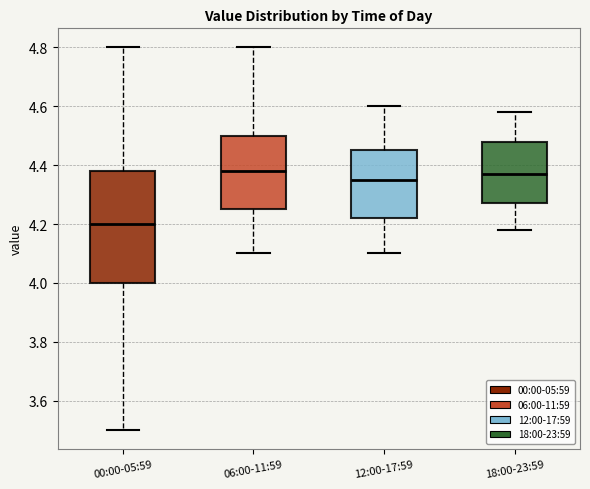

Reading left to right, read every box against the y-axis: the position of its median line, the range the box covers, and the ends of its whiskers. The values are not printed on the chart, so give them approximately, as read against the axis.

00:00-05:59: median 4.20, box 4.00 to 4.38, whiskers 3.50 to 4.80
06:00-11:59: median 4.38, box 4.26 to 4.50, whiskers 4.10 to 4.80
12:00-17:59: median 4.36, box 4.22 to 4.46, whiskers 4.10 to 4.60
18:00-23:59: median 4.38, box 4.28 to 4.48, whiskers 4.18 to 4.58